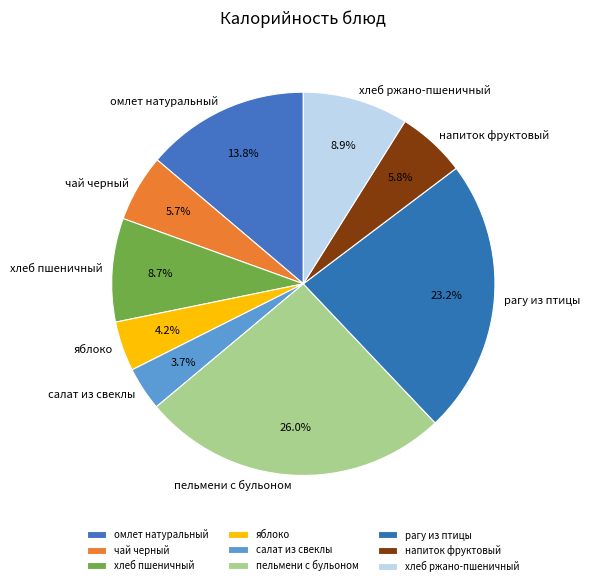

What portion of the pie excludes напиток фруктовый?

94.2%